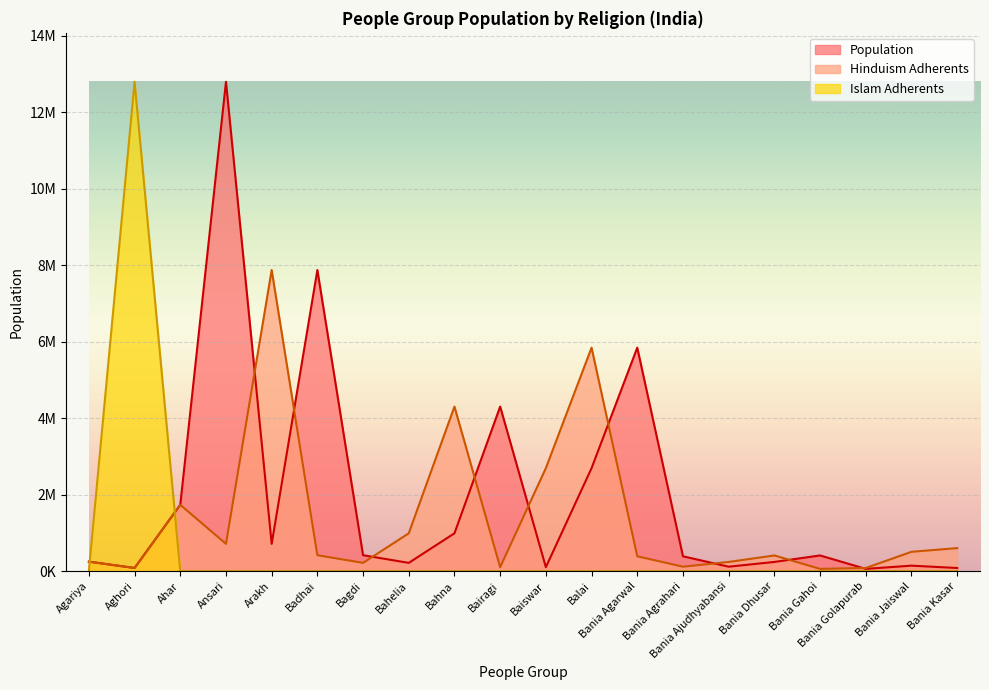

What is the difference between the maximum and second lowest values in the Hinduism series?

7788000